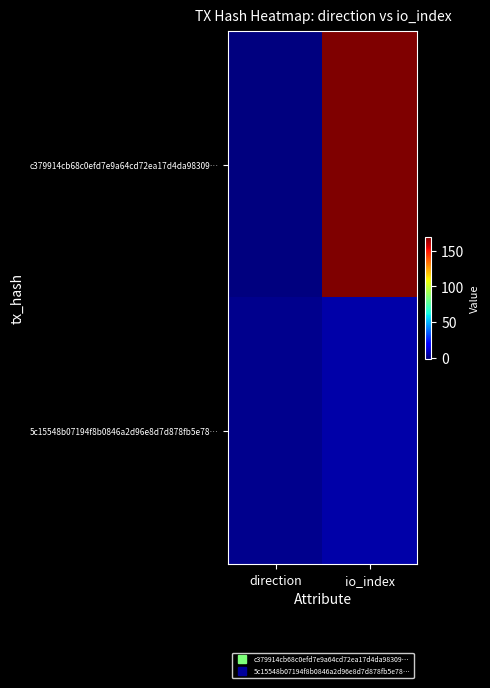

At which category is the sum across all series the highest?

io_index